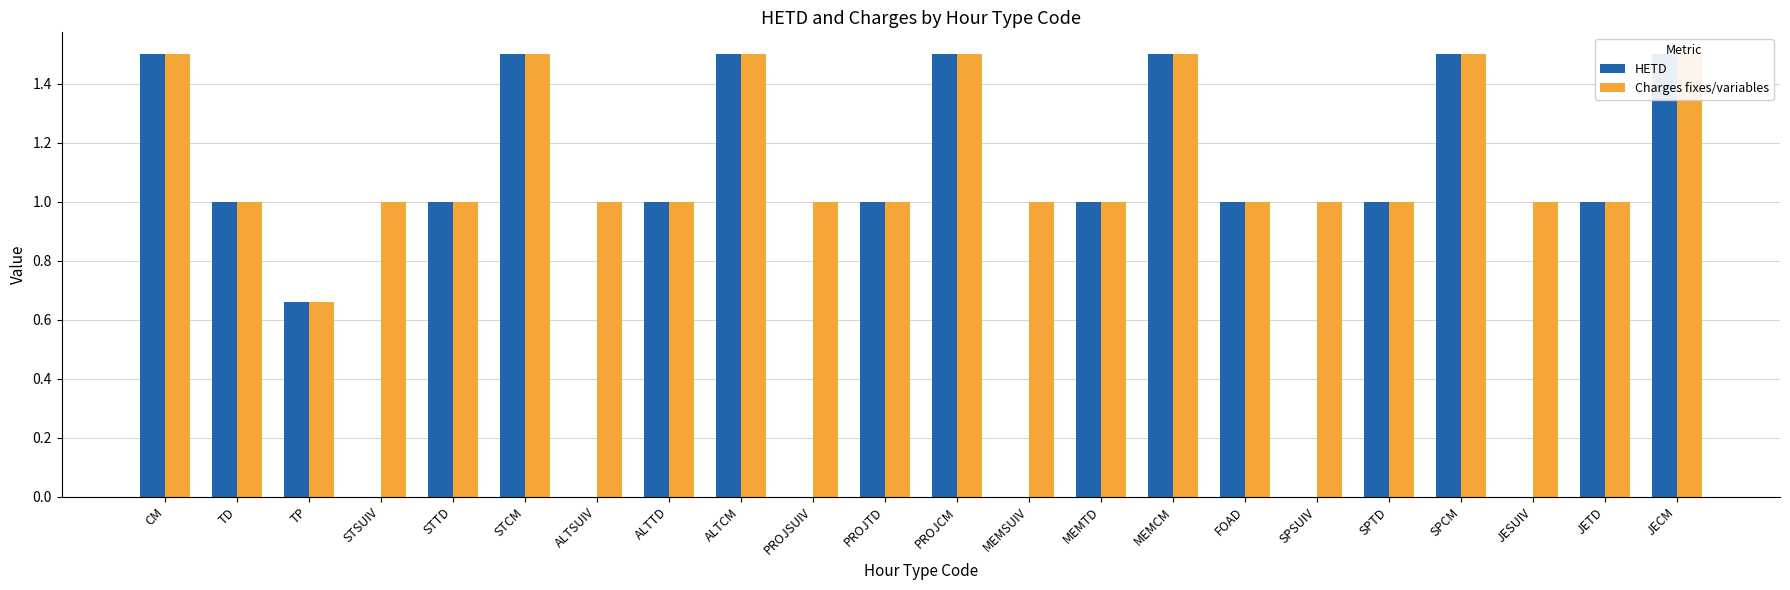

The value of HETD at TD is 0.5. True or false?

False